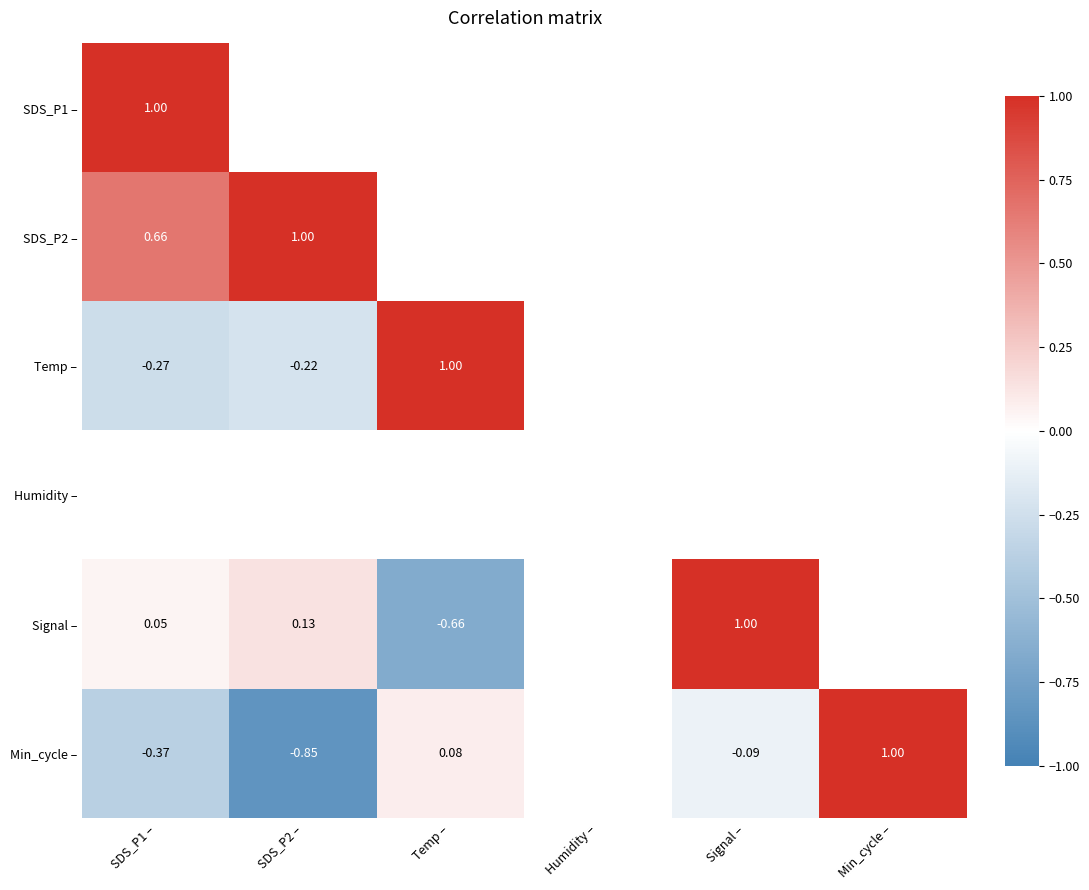

Count the number of data series in this chart.

6